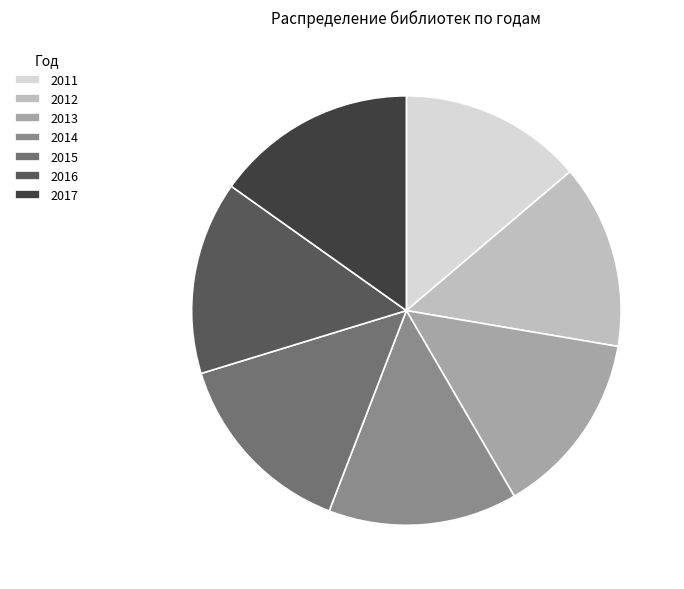

Is the sum of 2011 and 2015 greater than half?

No